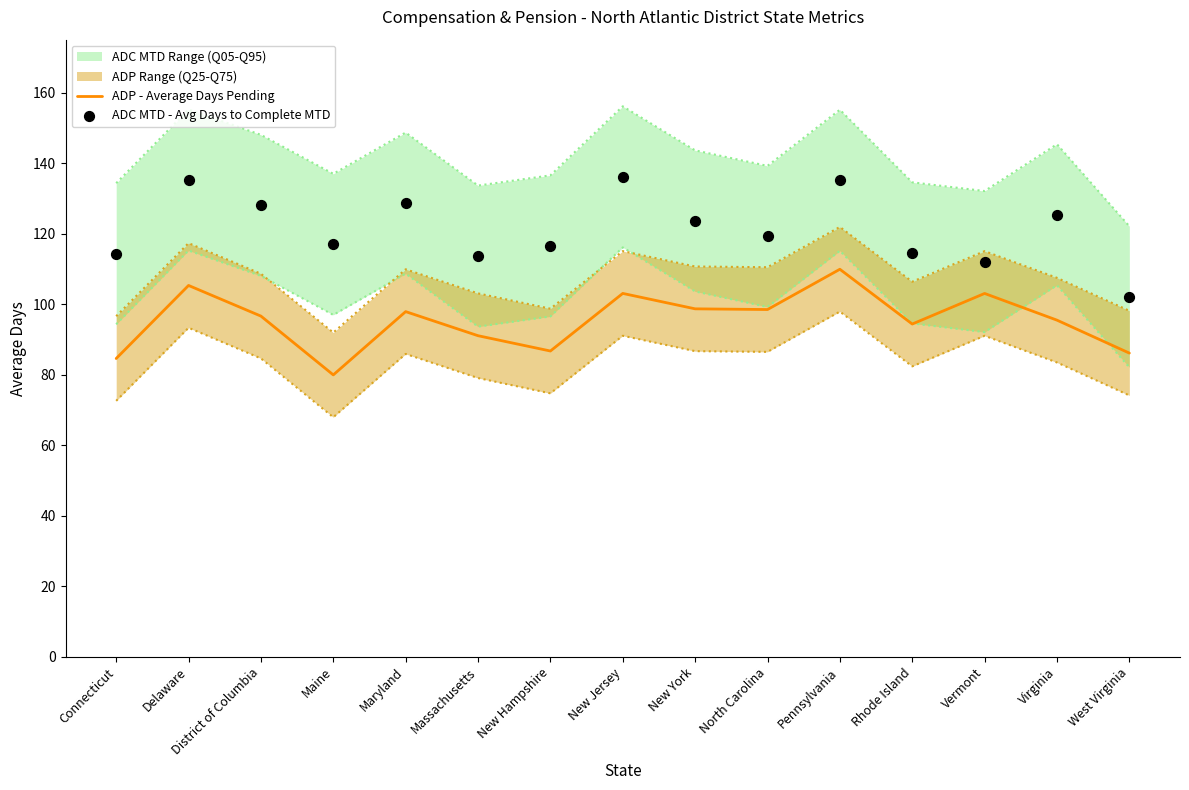

Is the value of ADC MTD - Avg Days to Complete MTD at New Jersey greater than the value of ADP - Average Days Pending at Massachusetts?

Yes